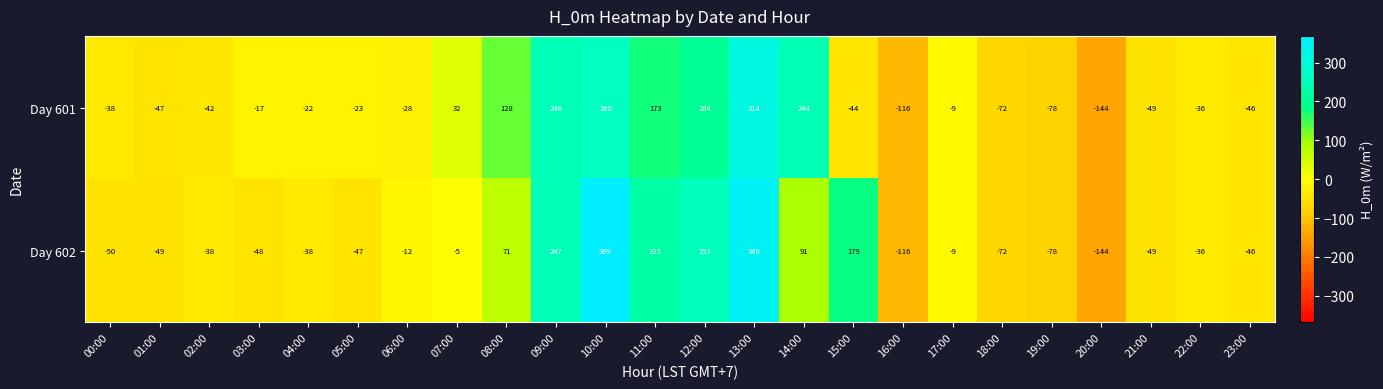

What is the total value across all series at 02:00?

-80